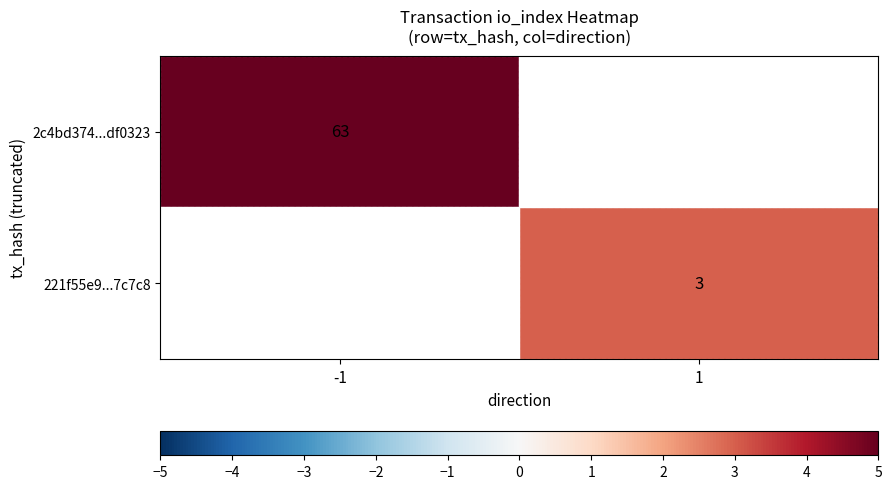

Which label corresponds to the smallest value in the chart?

1